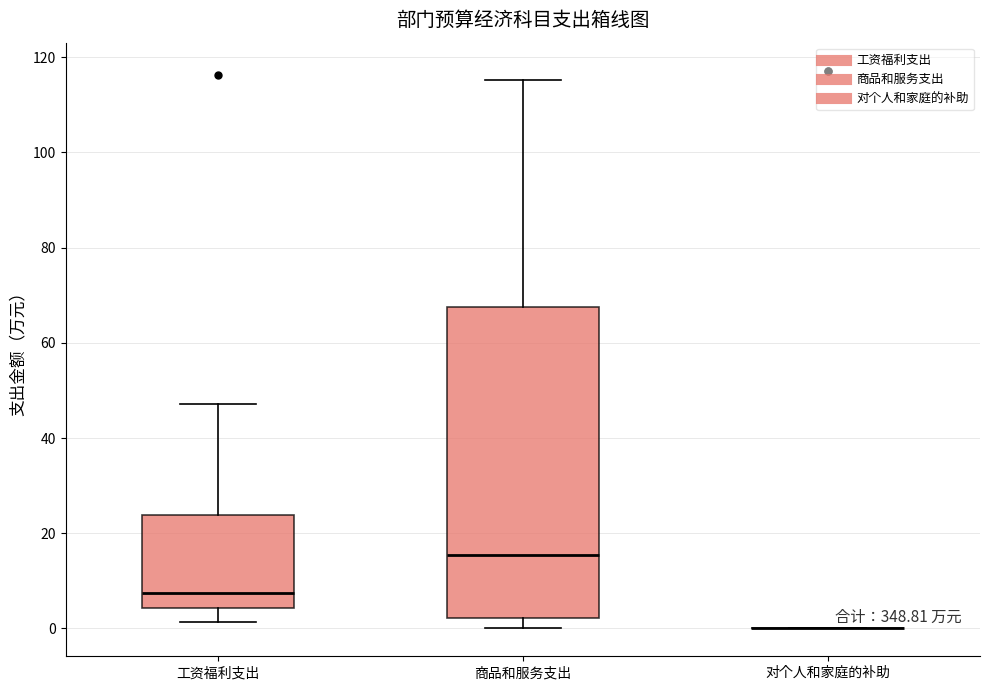

Where does the median line of the box for 商品和服务支出 sit on the y-axis? The values are not printed on the chart, so give them approximately, as read against the axis.

16